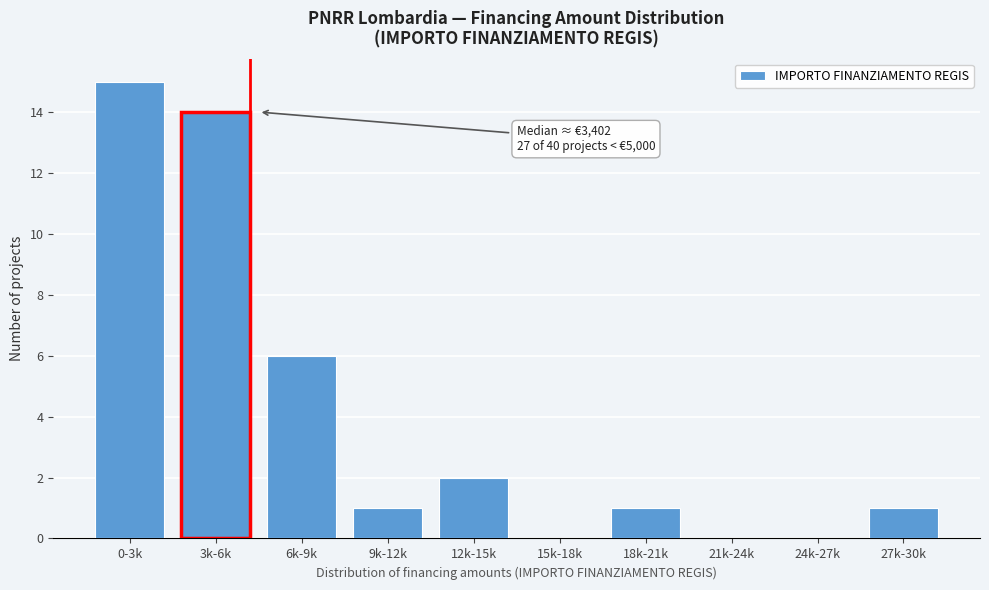

Reading left to right, transcribe all the data shown in this chart.

0-3k=15	3k-6k=14	6k-9k=6	9k-12k=1	12k-15k=2	15k-18k=0	18k-21k=1	21k-24k=0	24k-27k=0	27k-30k=1